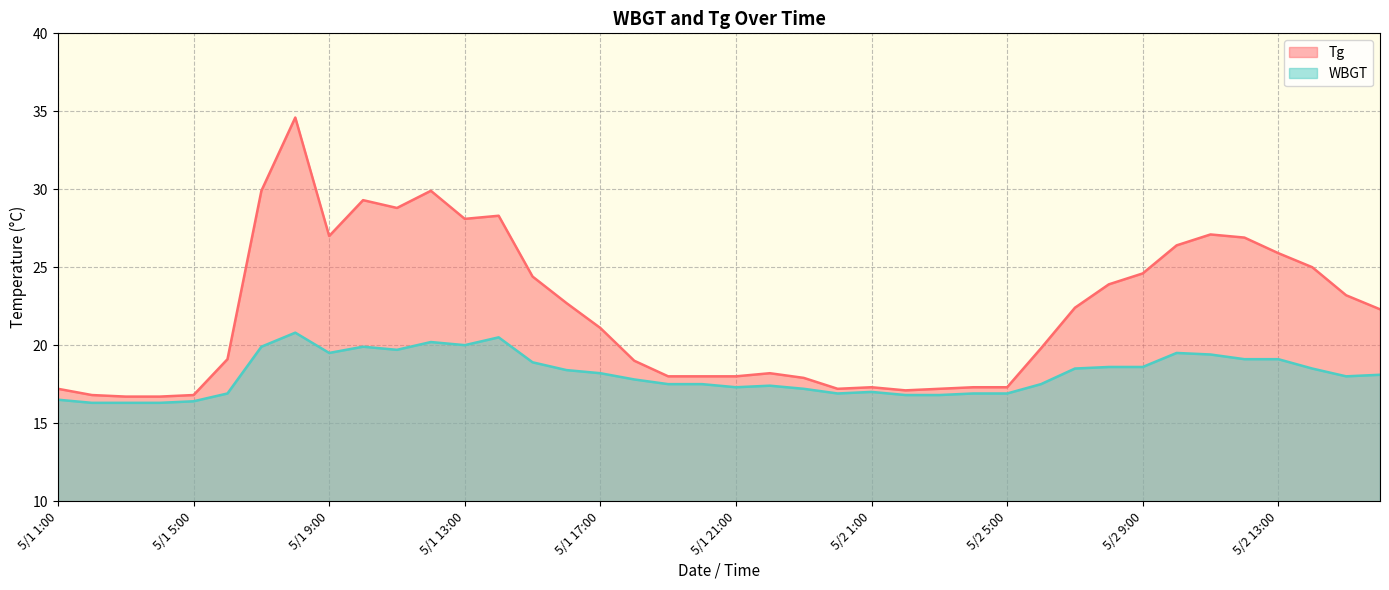

Which has a higher value, 5/2 10:00 or 5/1 2:00?

5/2 10:00